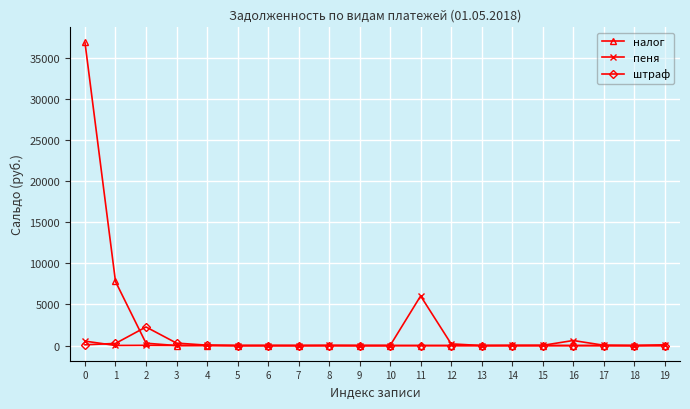

True or false: пеня has a value of 2.2 at 10.

True